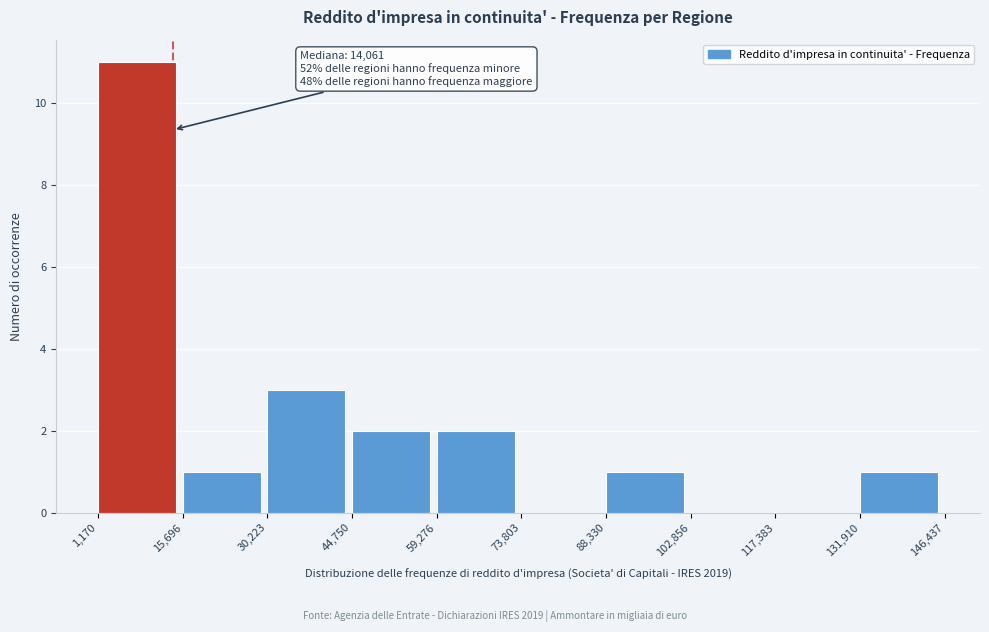

Which range on the x-axis has the tallest bar?

1,170 to 15,696